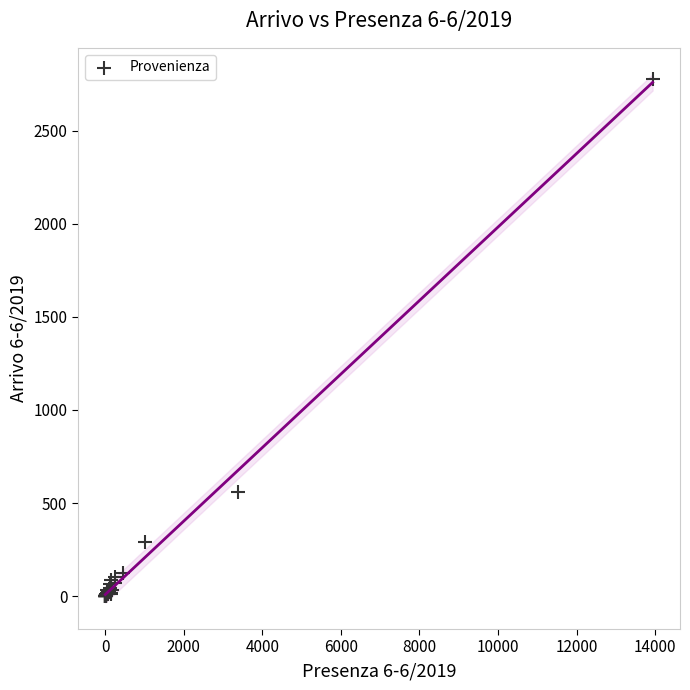

What Y value in the scatter plot is closest to 1390?

562